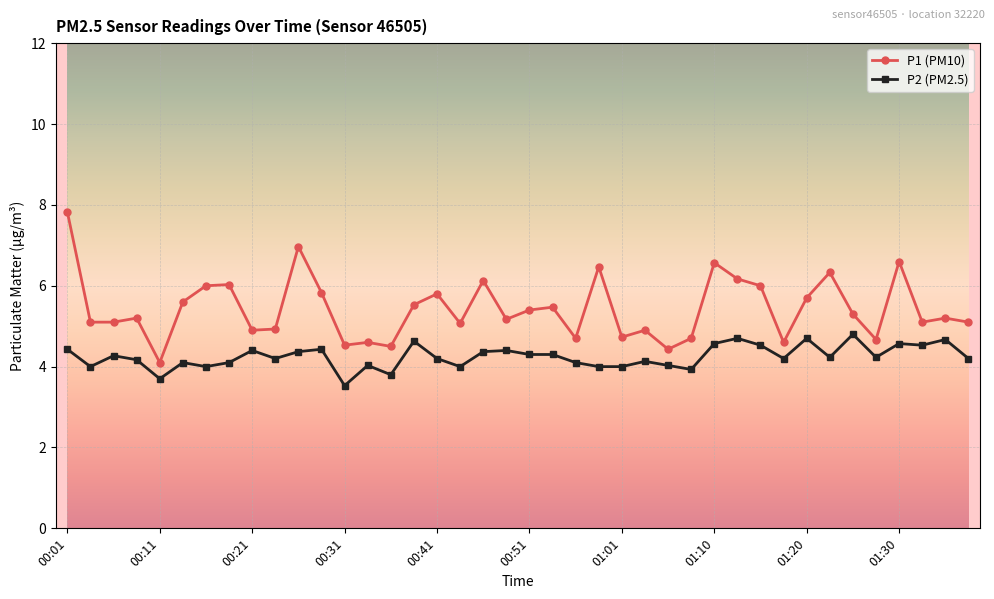

Rank the series by their average value, from lowest to highest.

P2 (PM2.5), P1 (PM10)